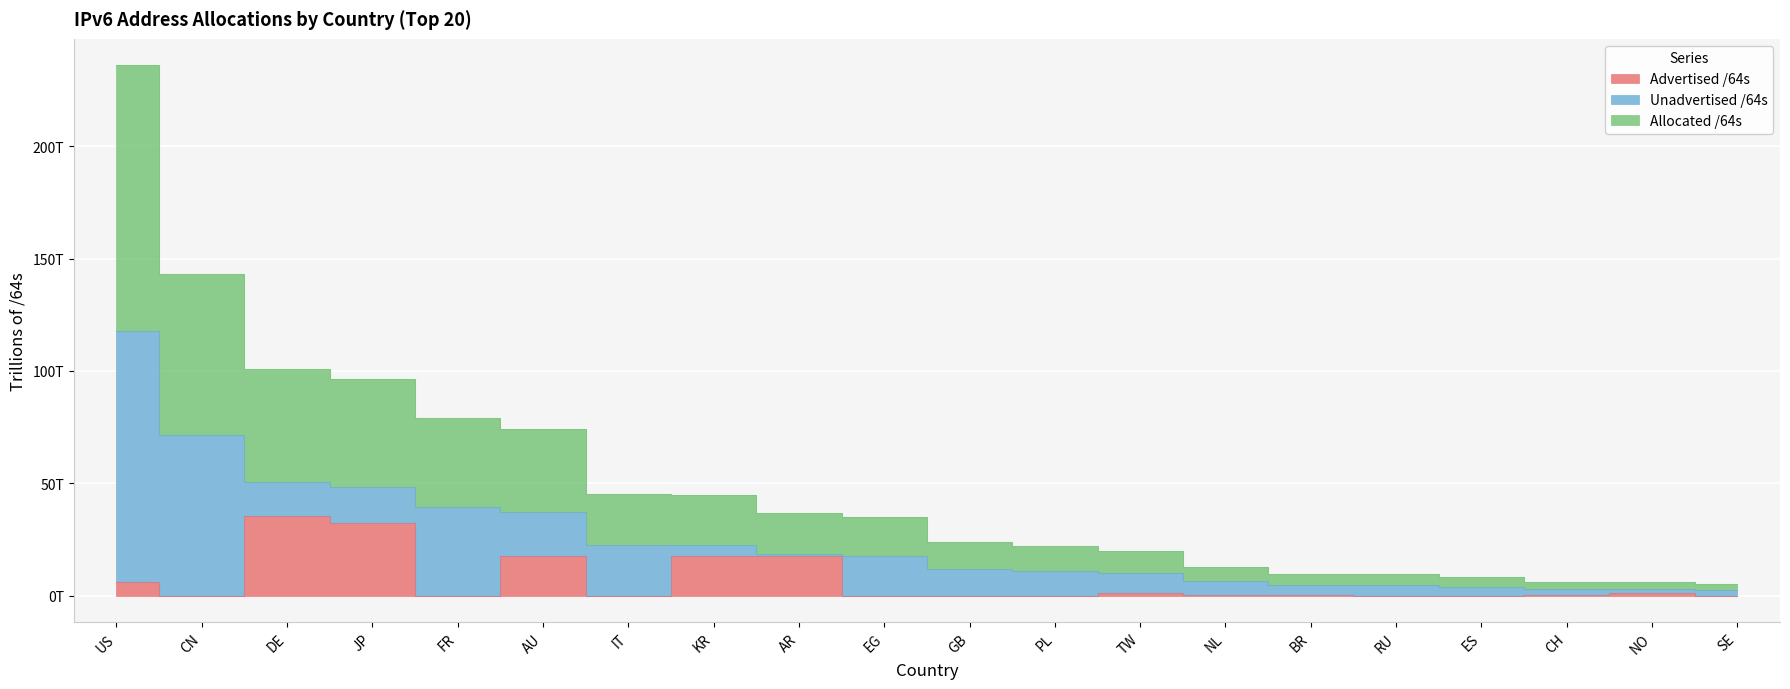

Which label corresponds to the largest value in the chart?

US